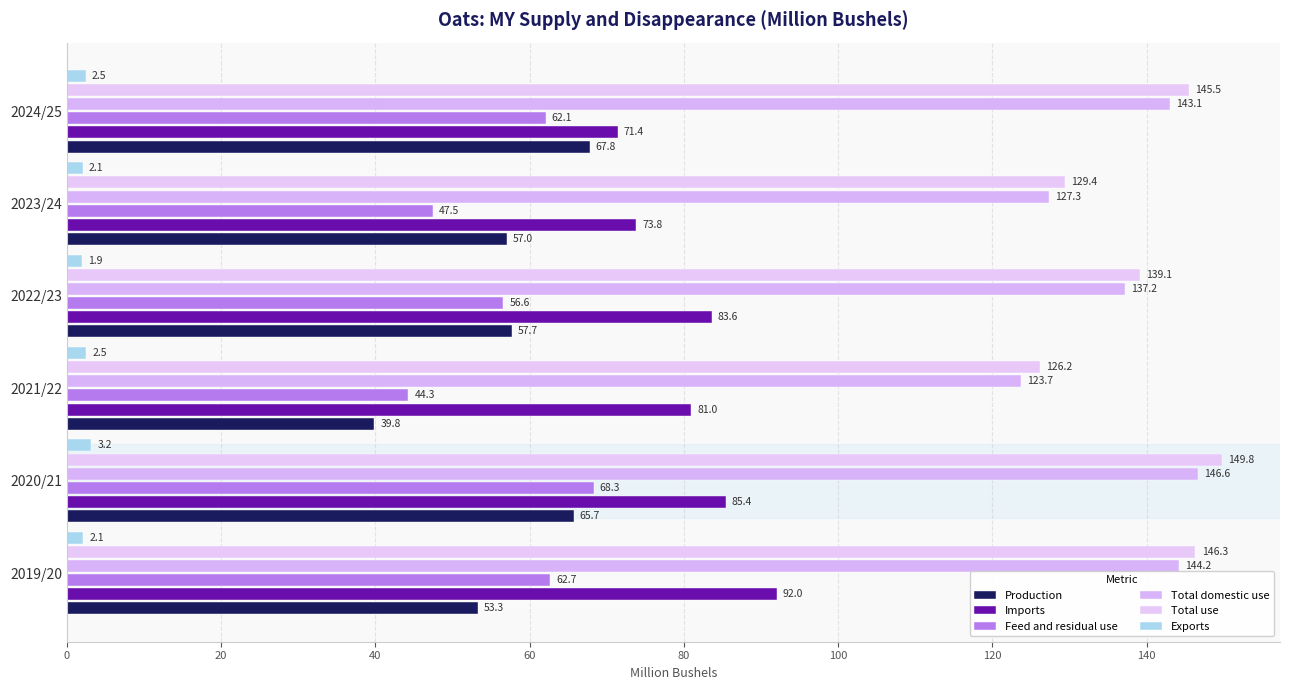

Which series has the widest spread of values?

Production